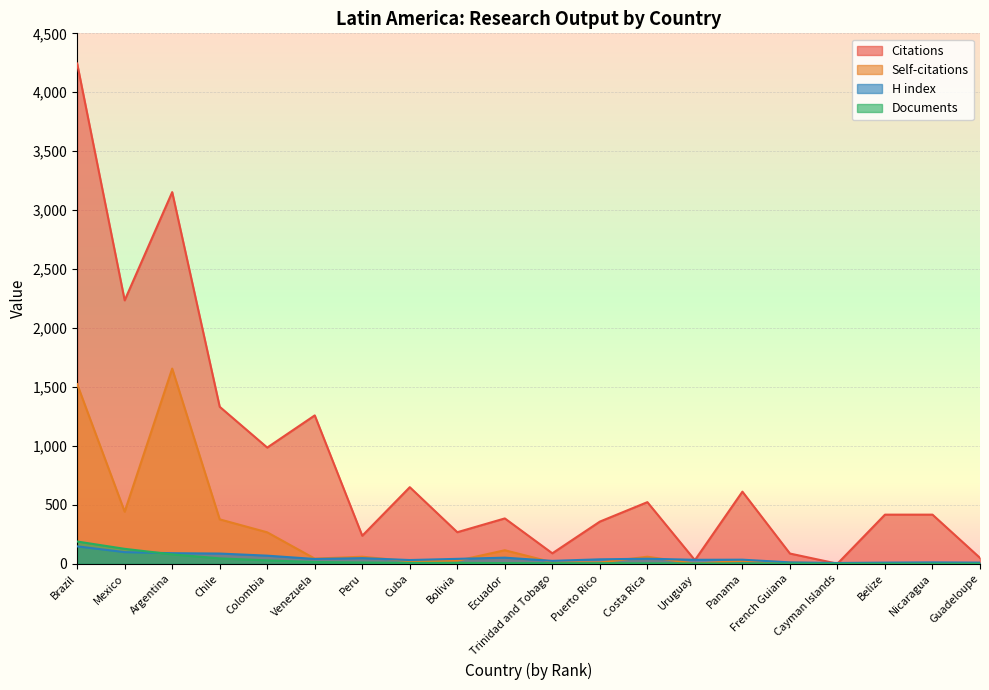

Rank the series by their maximum value, from highest to lowest.

Citations, Self-citations, Documents, H index